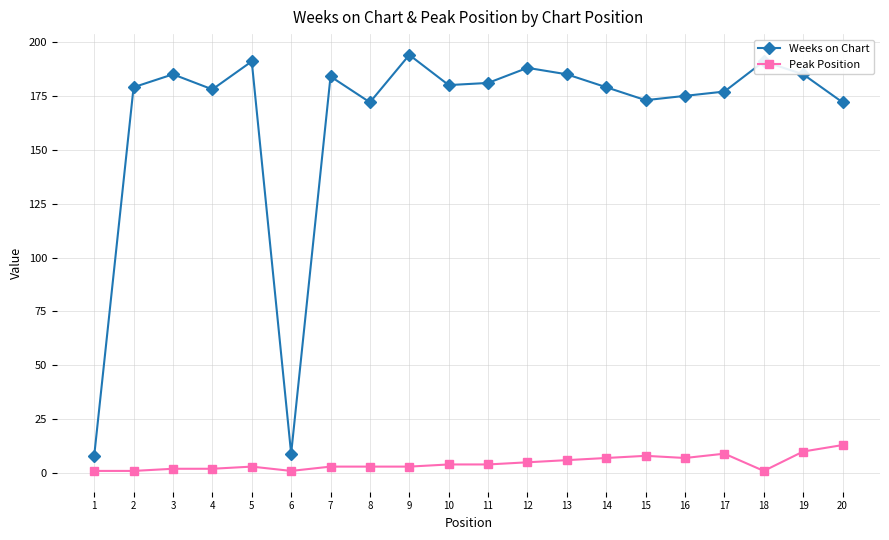

True or false: Peak Position and Weeks on Chart intersect in this chart.

False